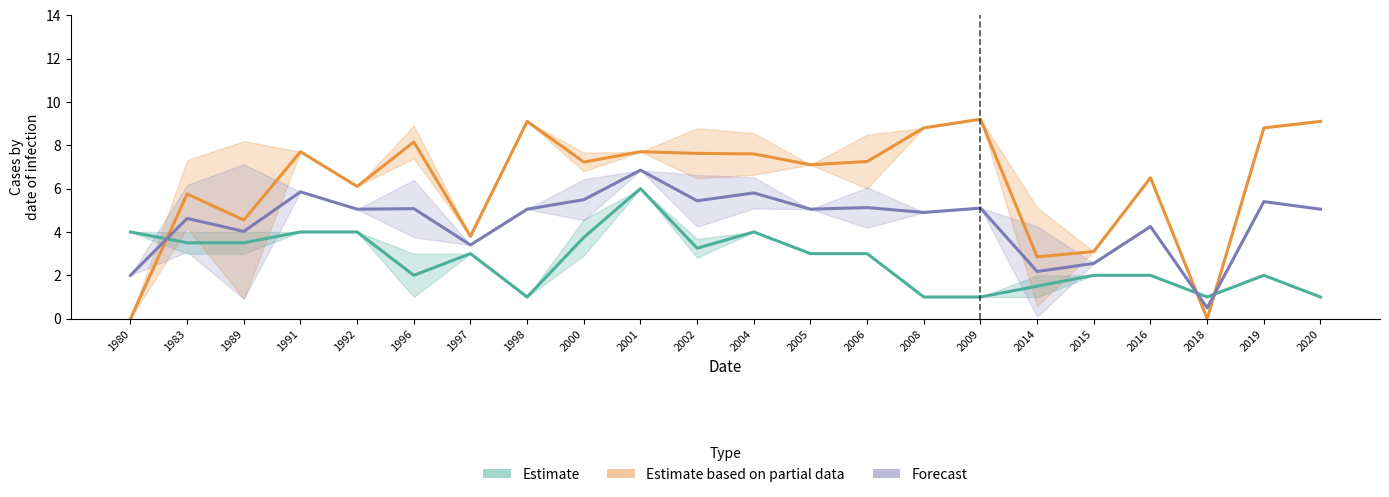

Which series has the widest spread of values?

Estimate based on partial data